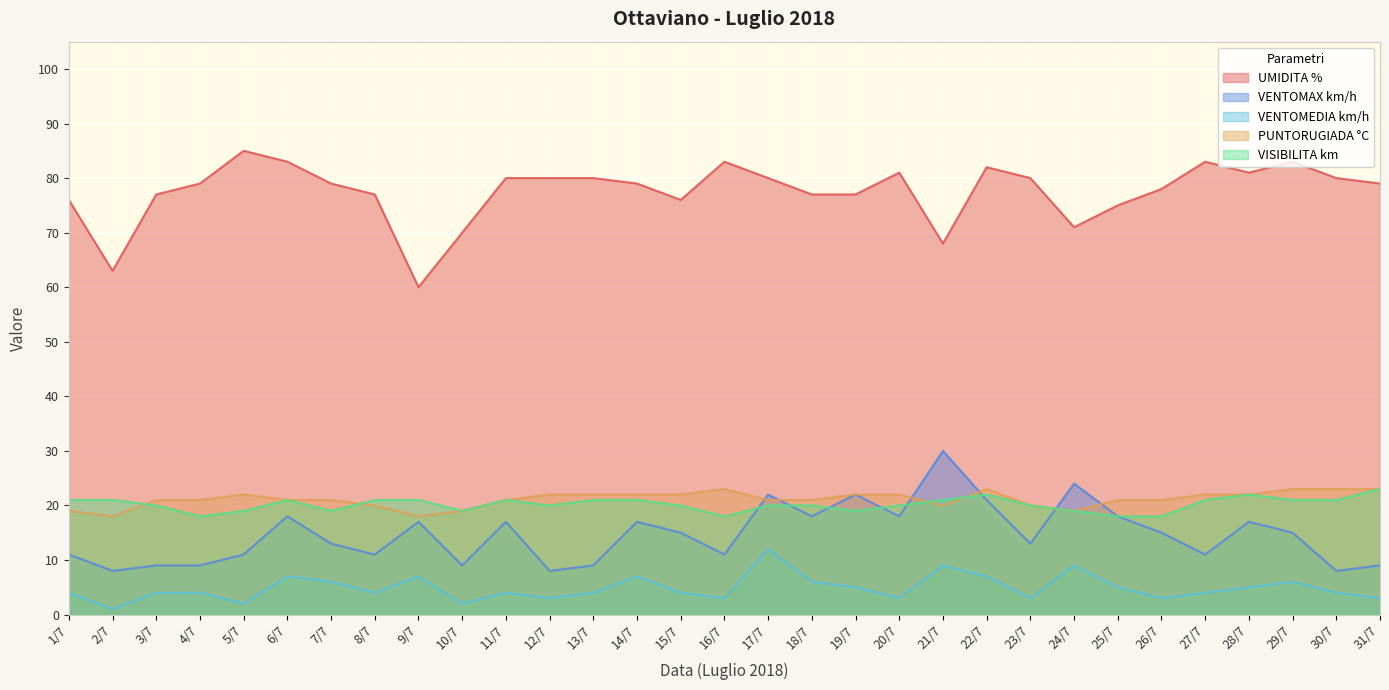

What is the highest value of the VISIBILITA km series?

23